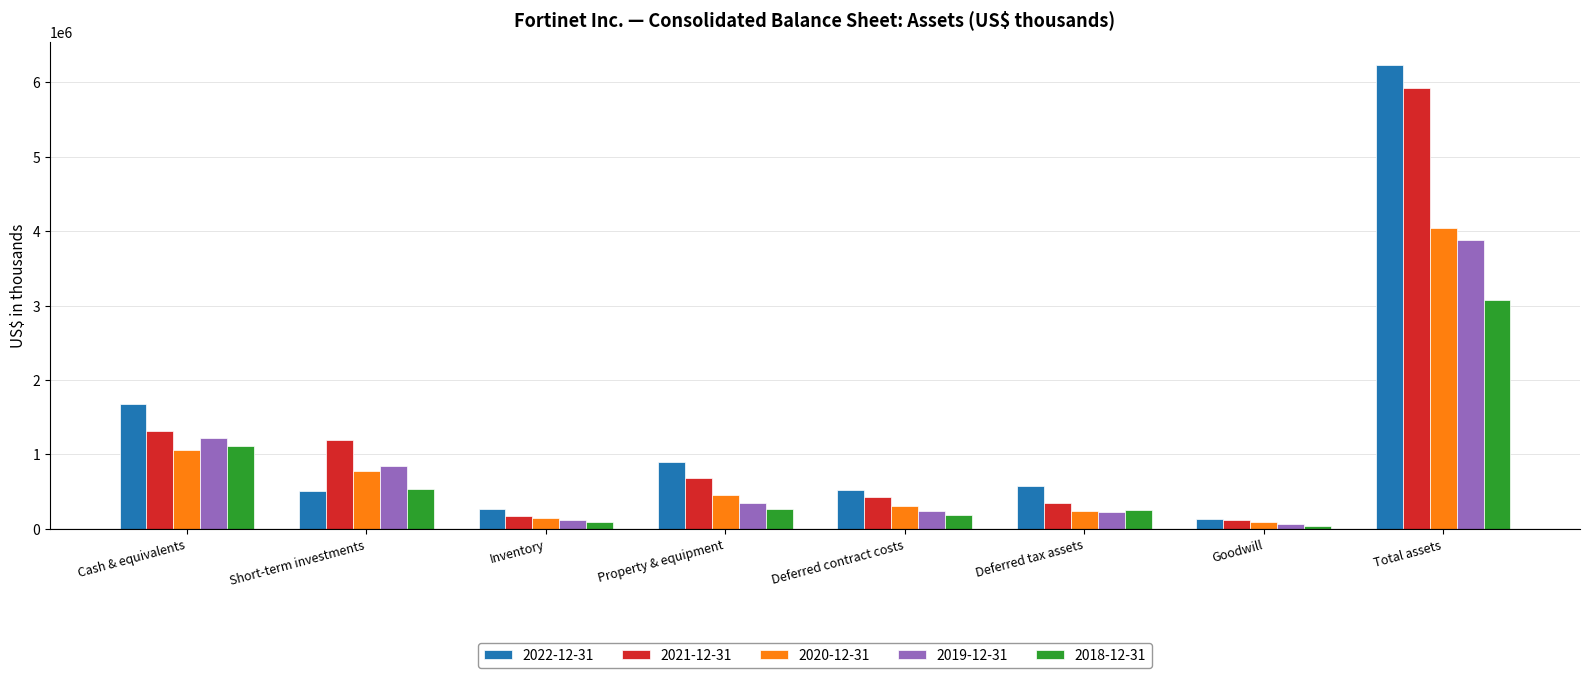

Does the chart contain any negative values?

No